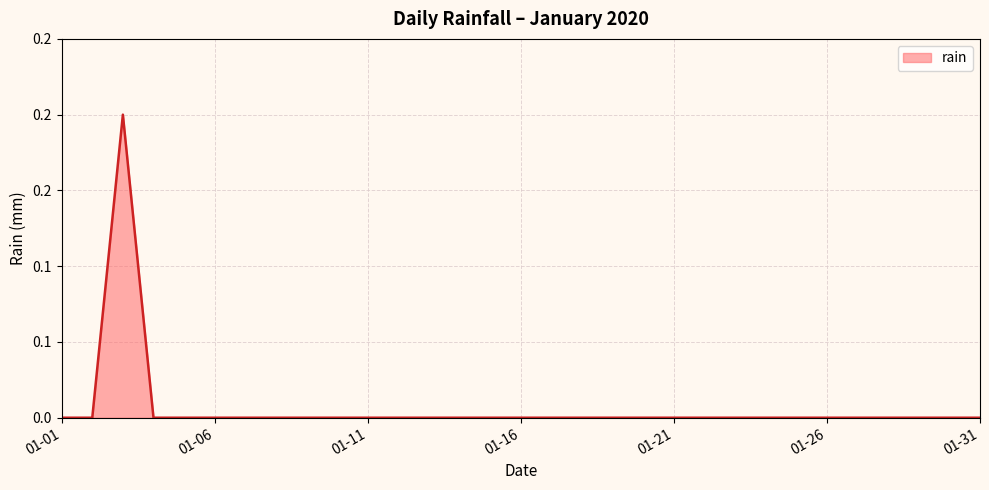

What is the sum of all values?

0.2